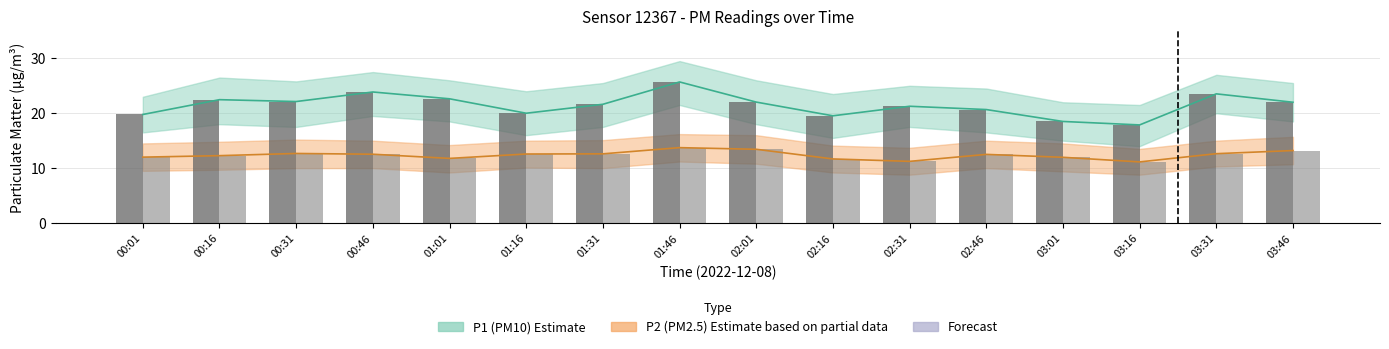

At how many categories does at least one series exceed 13?

16